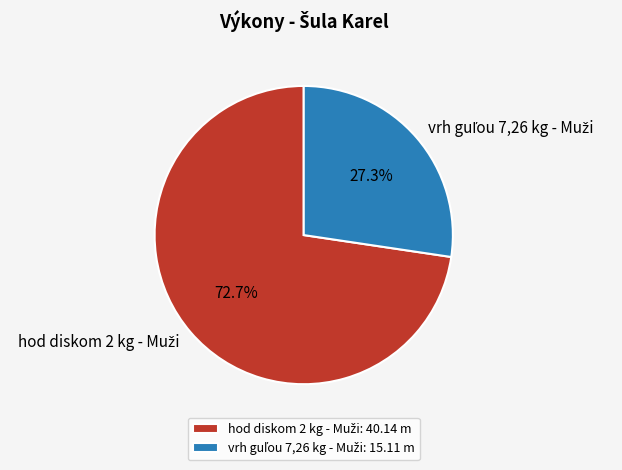

How many segments does this pie chart have?

2